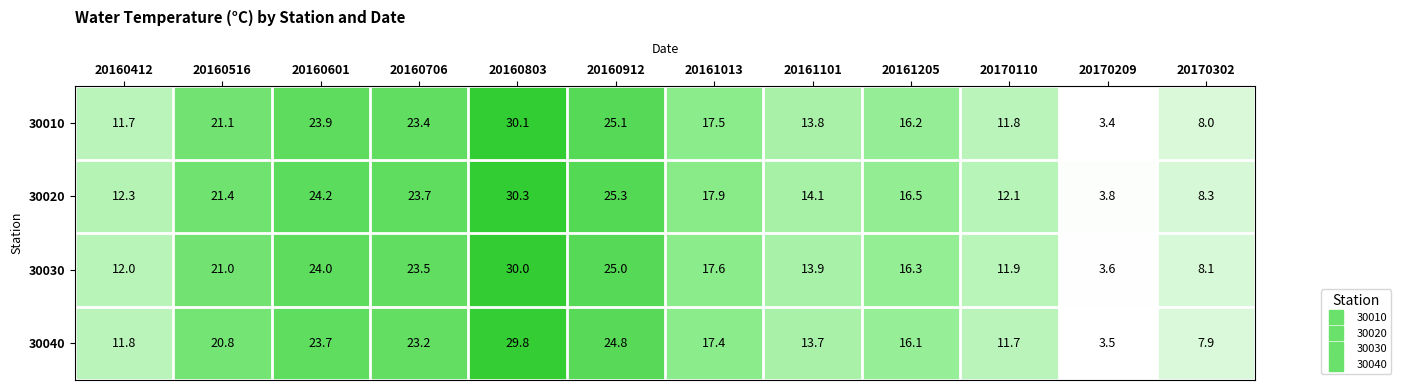

Which series has the largest total across all categories?

30020